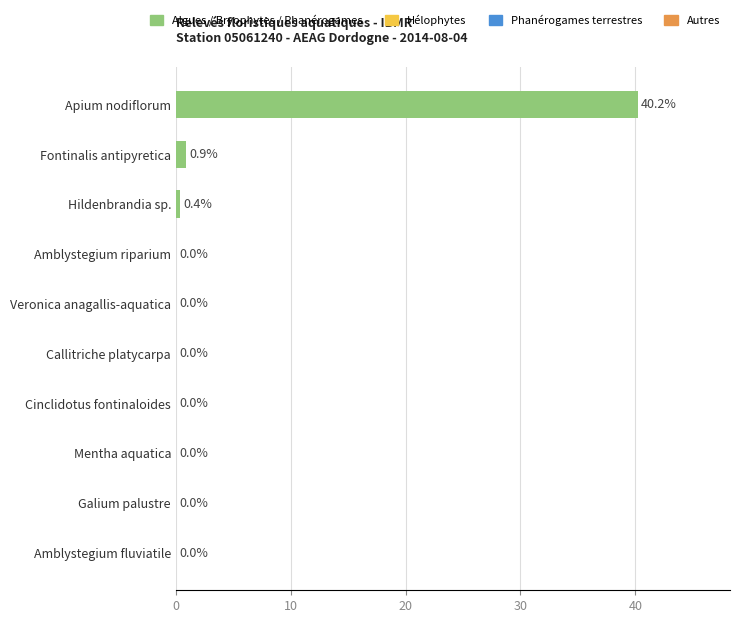

Is it true that the value at Mentha aquatica is 0.0?

True